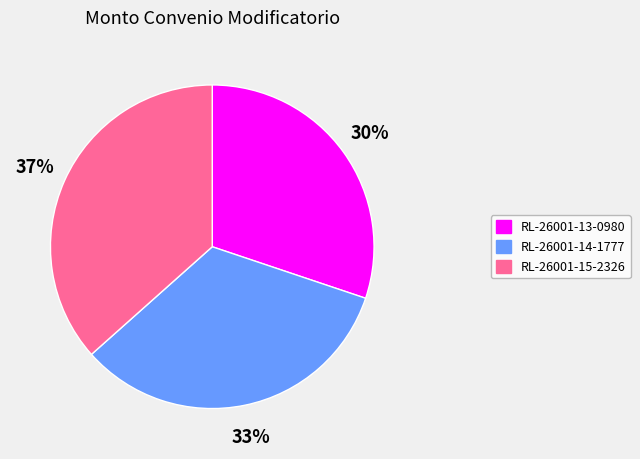

Is RL-26001-13-0980 the majority of the pie?

No